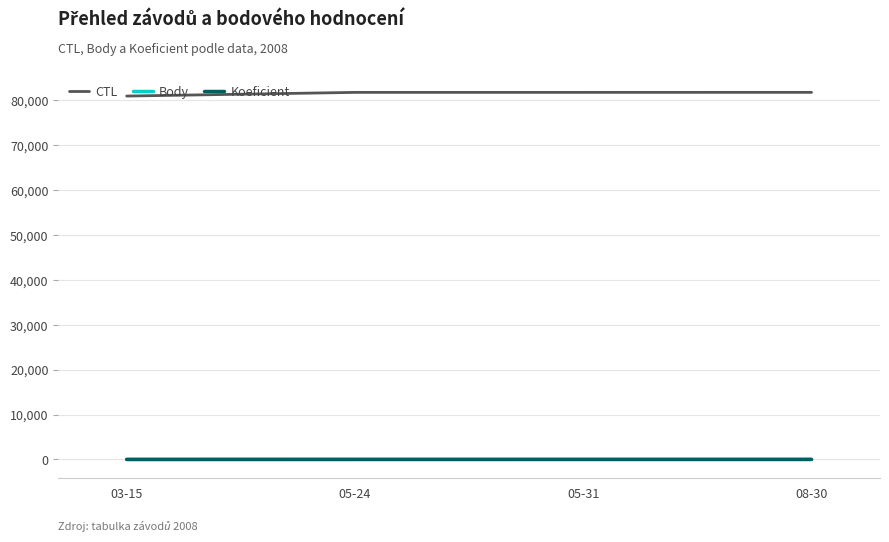

What is the total value across all series at 08-30?

81735